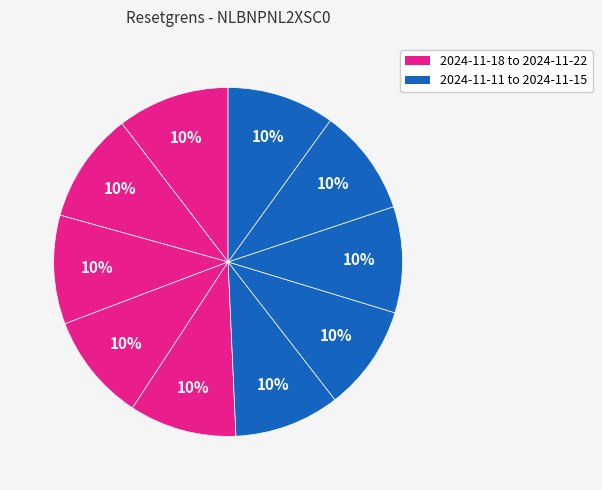

How many segments does this pie chart have?

10